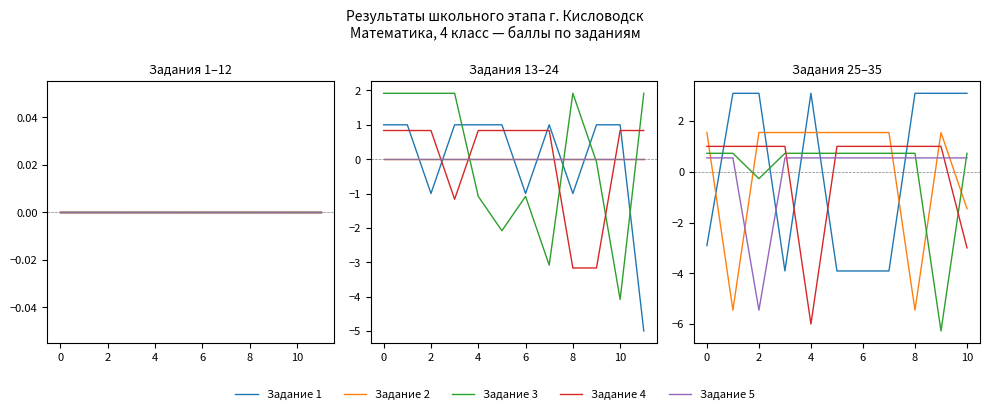

How many values in Задание 4 are above zero?

9